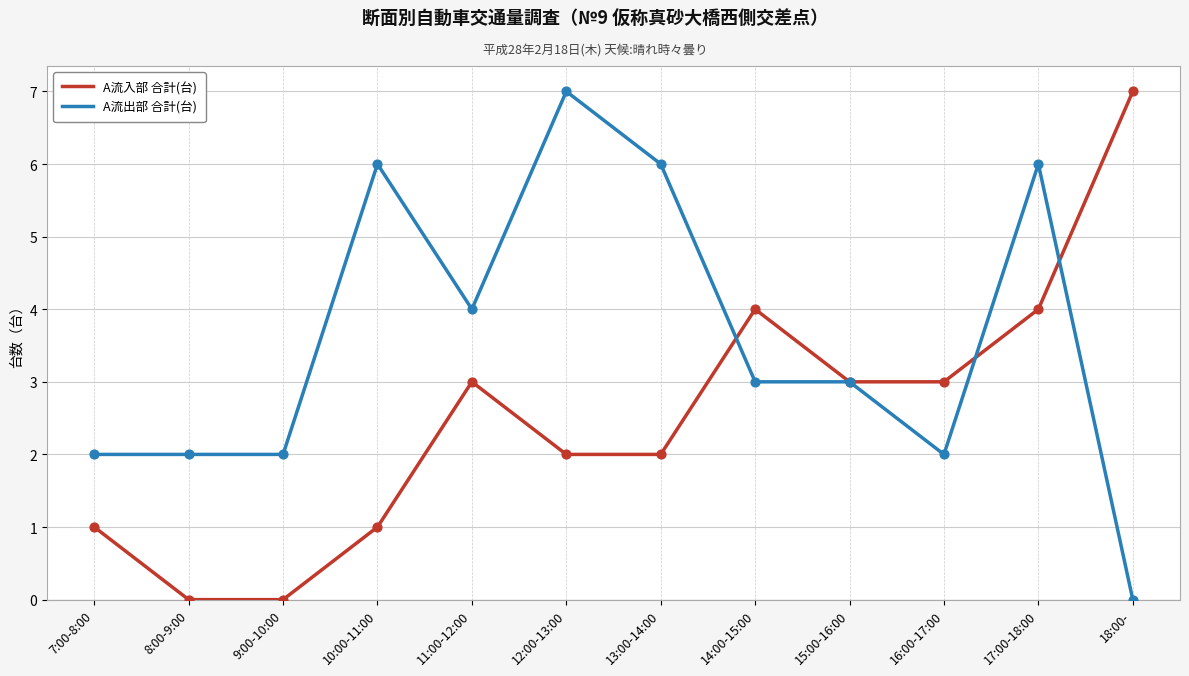

At 8:00-9:00, list the series in order from largest to smallest.

A流出部 合計(台), A流入部 合計(台)